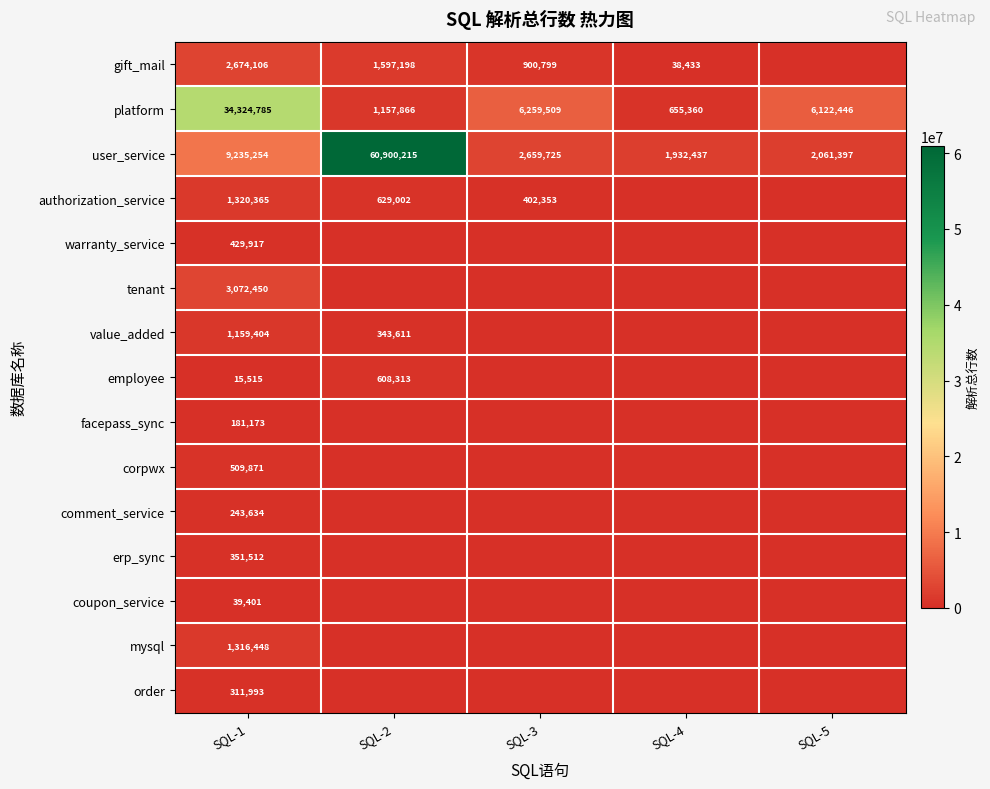

At SQL-1, list the series in order from largest to smallest.

platform, user_service, tenant, gift_mail, authorization_service, mysql, value_added, corpwx, warranty_service, erp_sync, order, comment_service, facepass_sync, coupon_service, employee